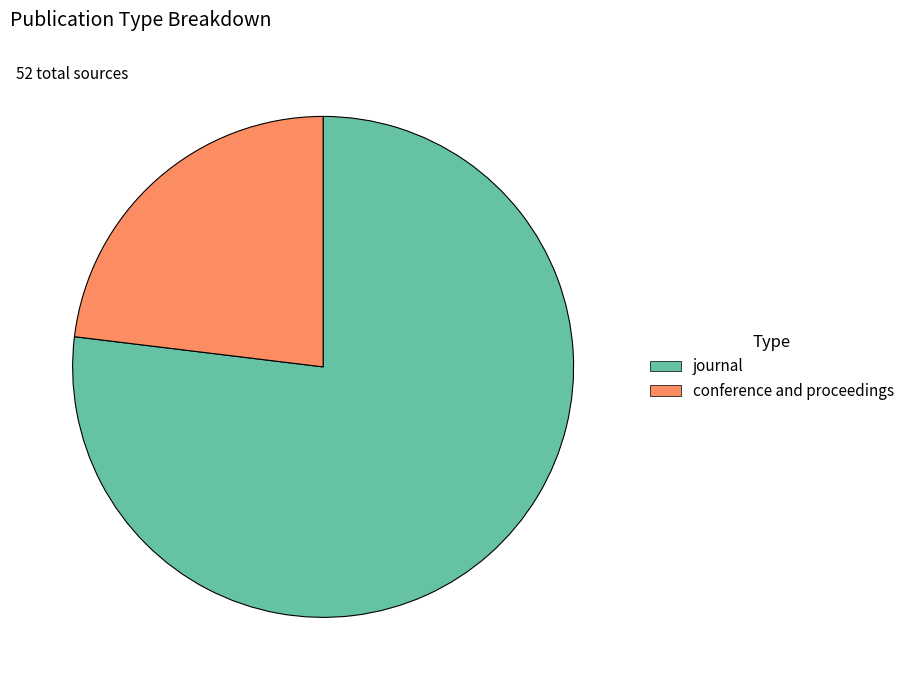

Which category accounts for the majority?

journal